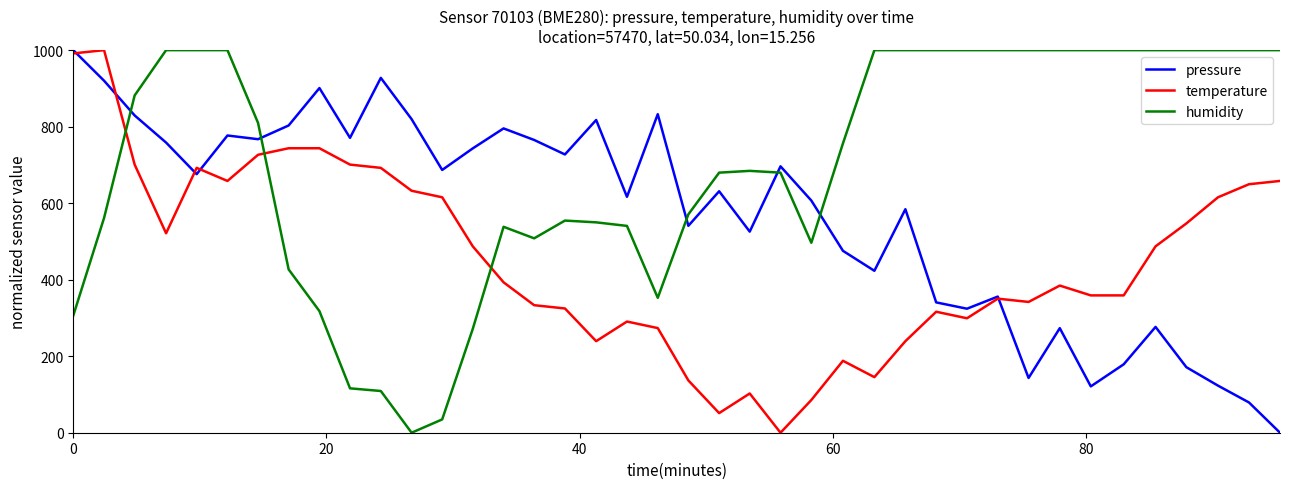

How many series are shown in this chart?

3